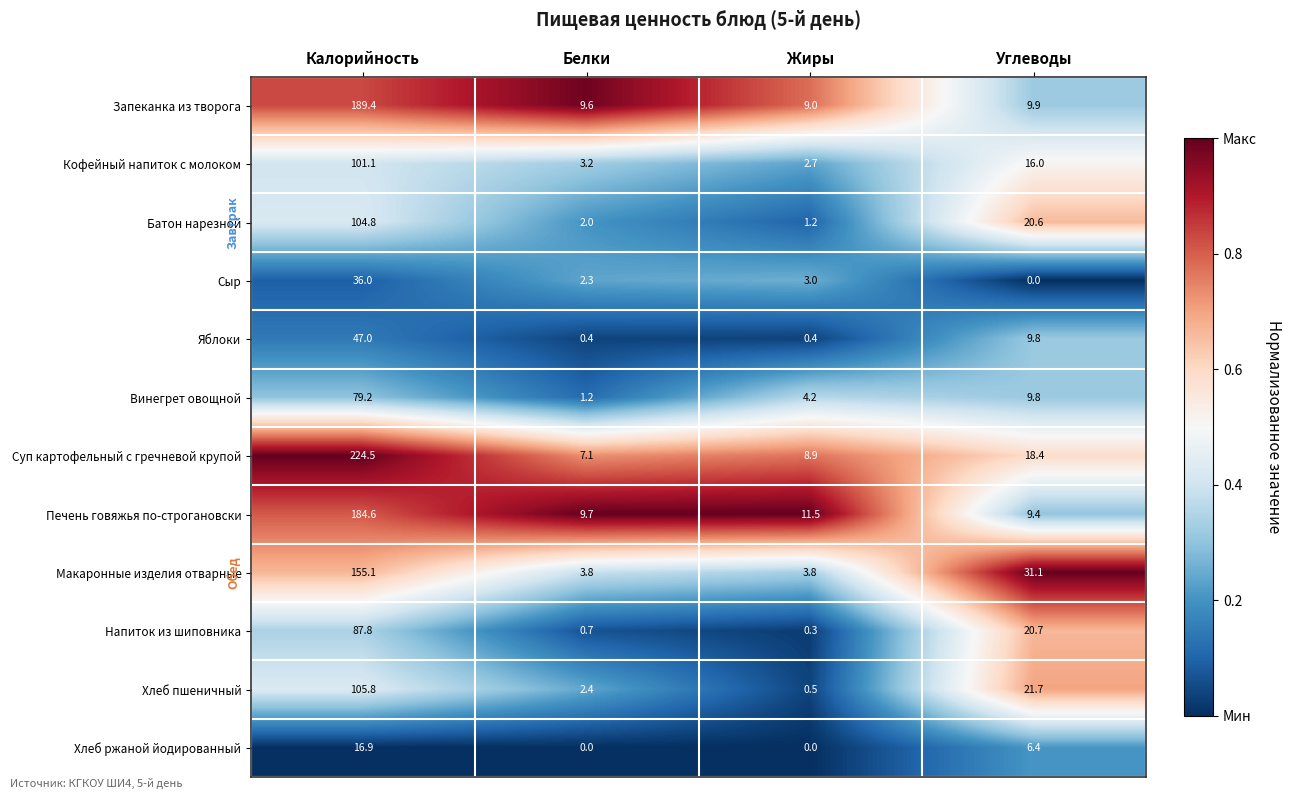

What is the minimum value for Яблоки?

0.4